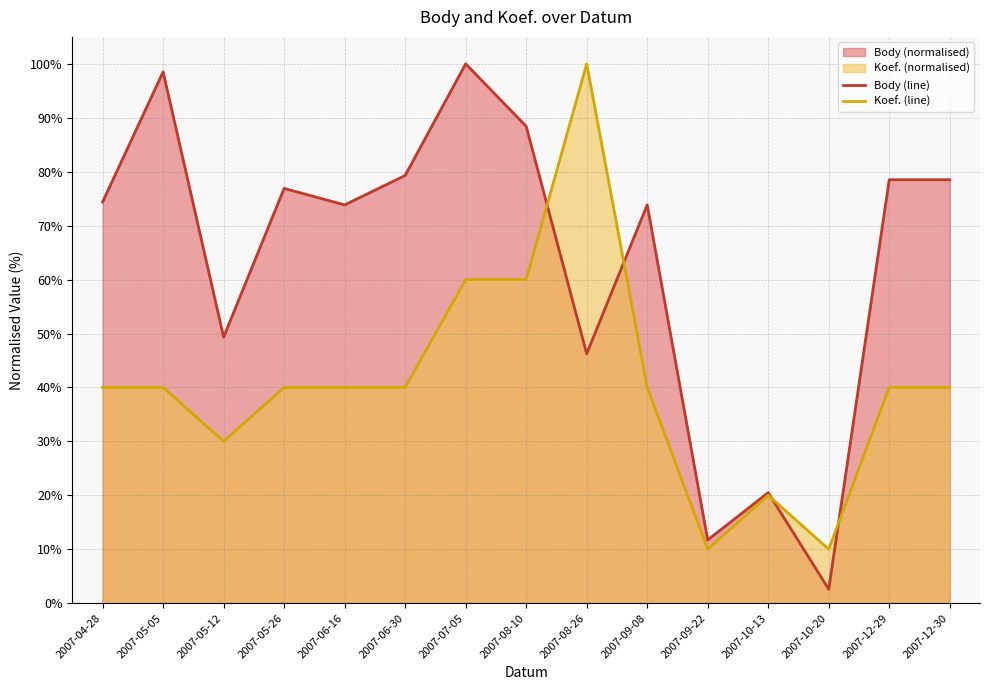

What is the sum of the Koef. (line) values at 2007-05-26 and 2007-12-30?

80.0